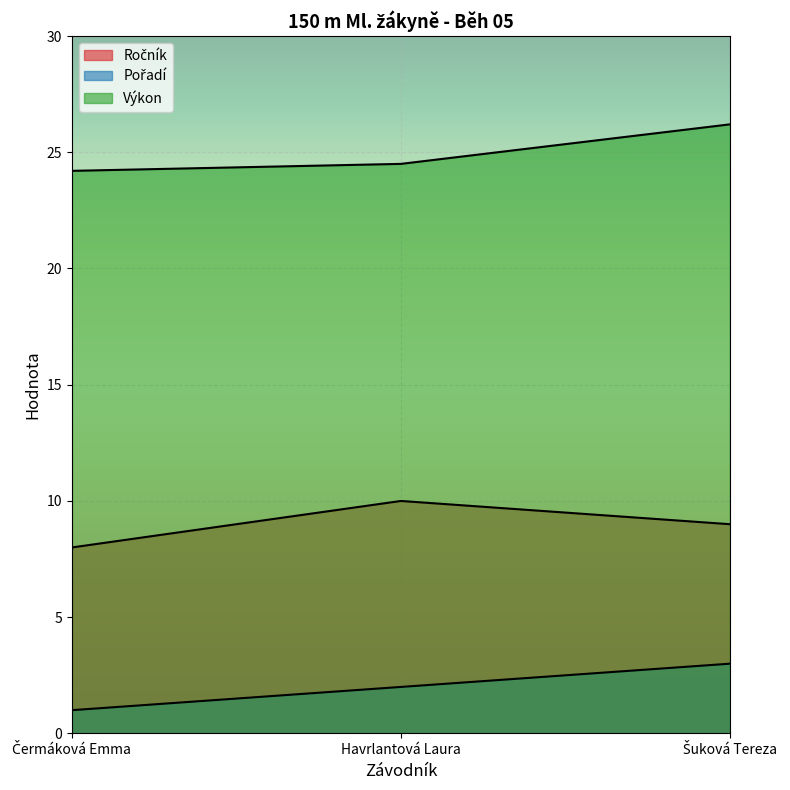

What is the smallest value displayed?

1.0